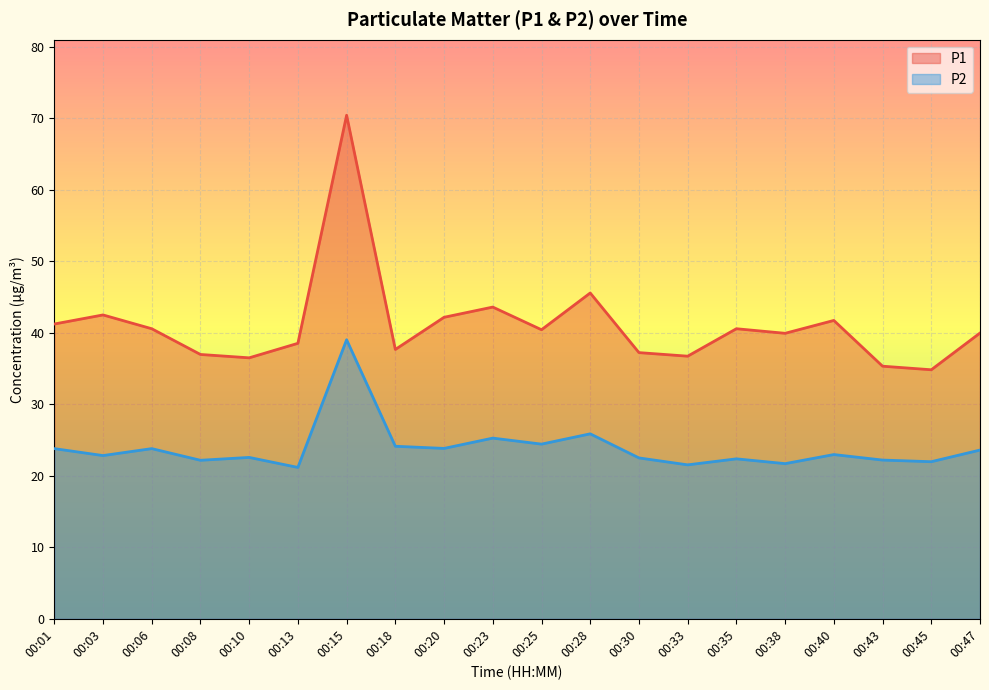

What are all the series names shown in the legend?

P1, P2